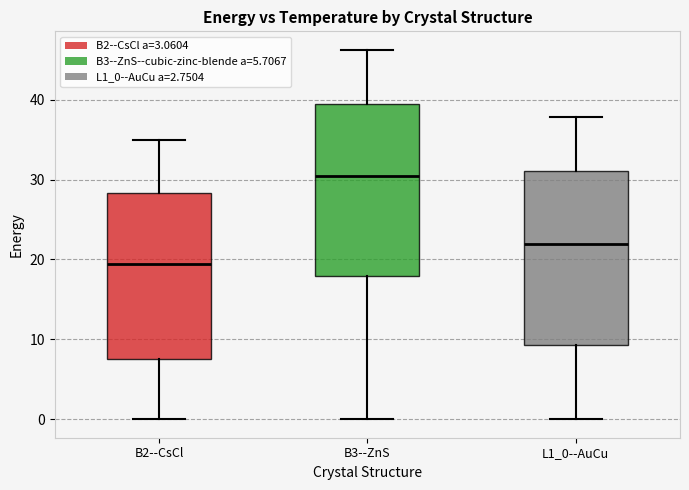

Reading left to right, read every box against the y-axis: the position of its median line, the range the box covers, and the ends of its whiskers. The values are not printed on the chart, so give them approximately, as read against the axis.

B2--CsCl: median 19, box 7 to 28, whiskers 0 to 35
B3--ZnS: median 31, box 18 to 39, whiskers 0 to 46
L1_0--AuCu: median 22, box 9 to 31, whiskers 0 to 38